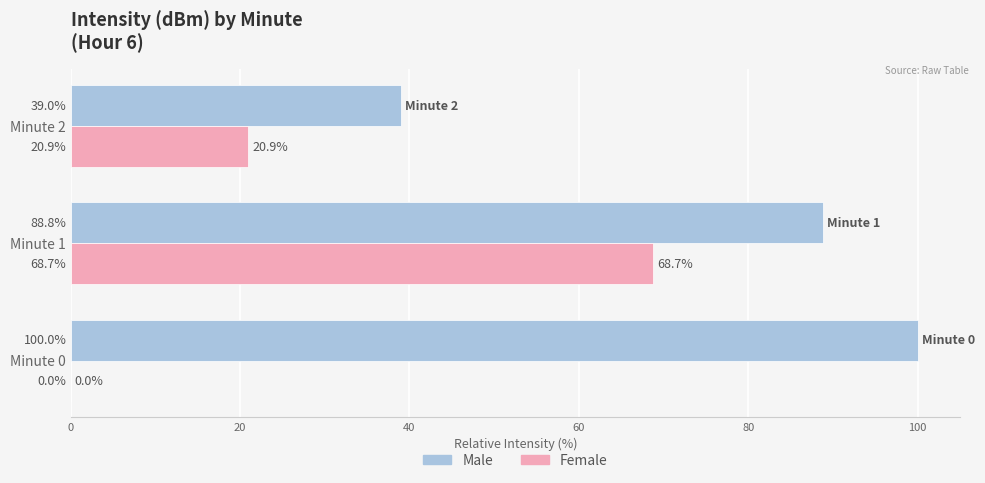

Read the Female value at Minute 2.

20.9